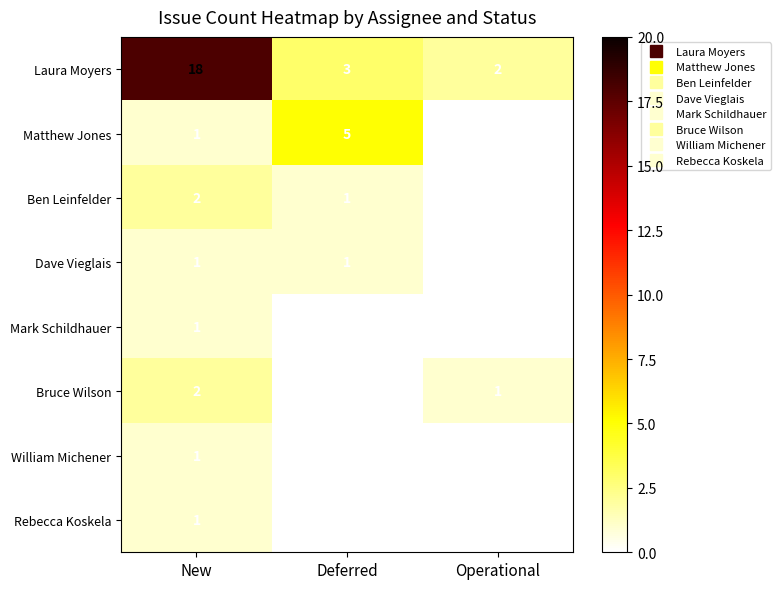

At which label does Laura Moyers first exceed 3?

New